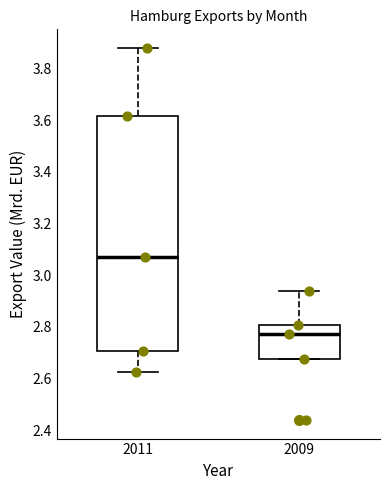

Which box's median line is the lowest?

2009